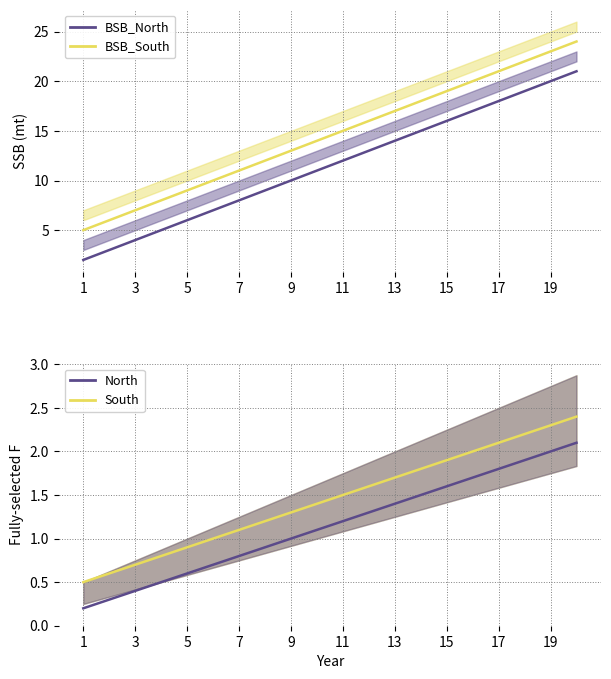

How many lines are shown in the chart?

4